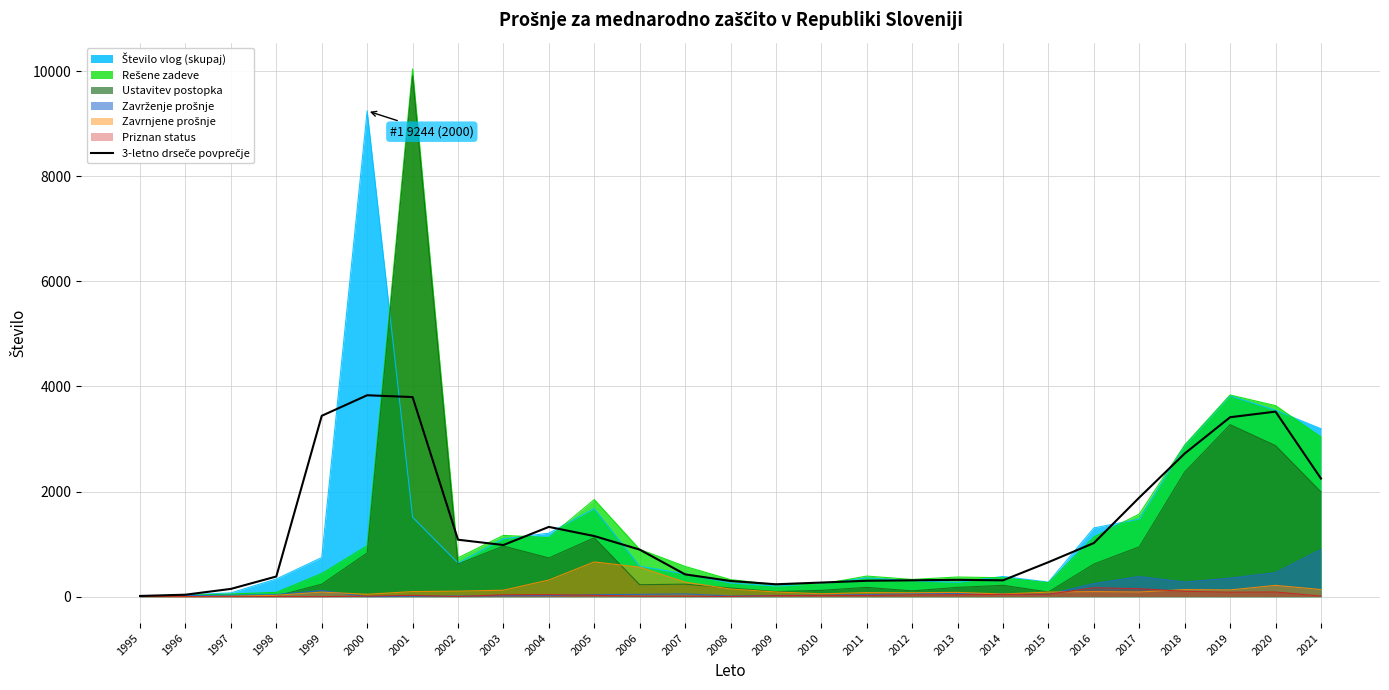

Reading right to left, transcribe all the data shown in this chart.

2248.0	3521.7	3414.7	2724.0	1886.3	1020.3	656.7	311.3	320.3	311.3	302.7	268.7	236.0	298.7	424.3	895.7	1153.7	1327.7	983.0	1084.0	3798.3	3833.0	3441.7	384.3	148.0	37.7	13.7